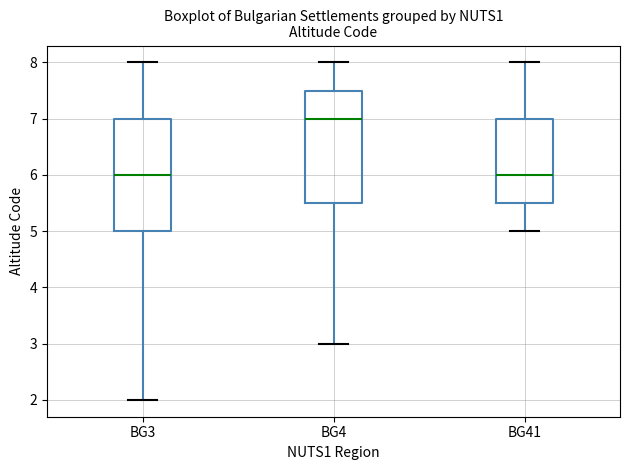

Which box's median line is the highest?

BG4